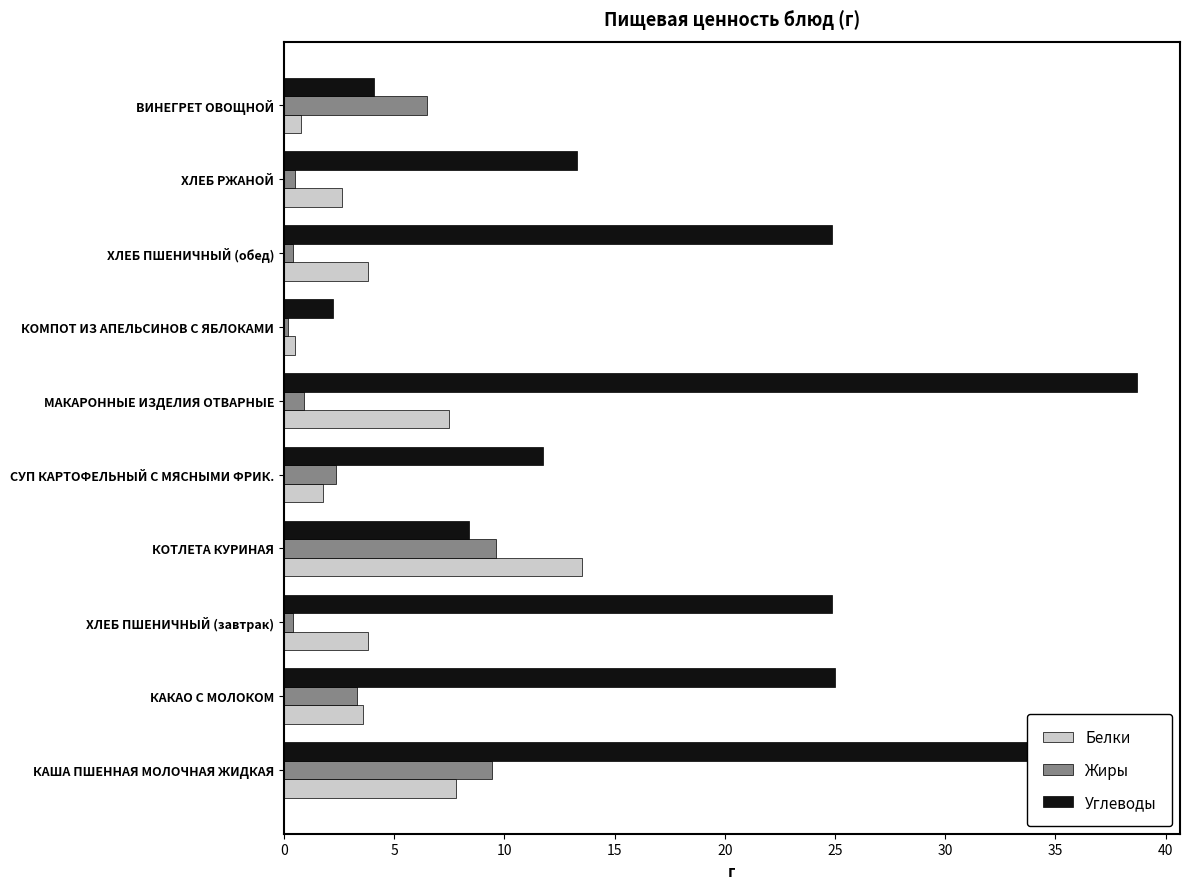

What is the difference between the maximum and second lowest values in the Белки series?

12.7